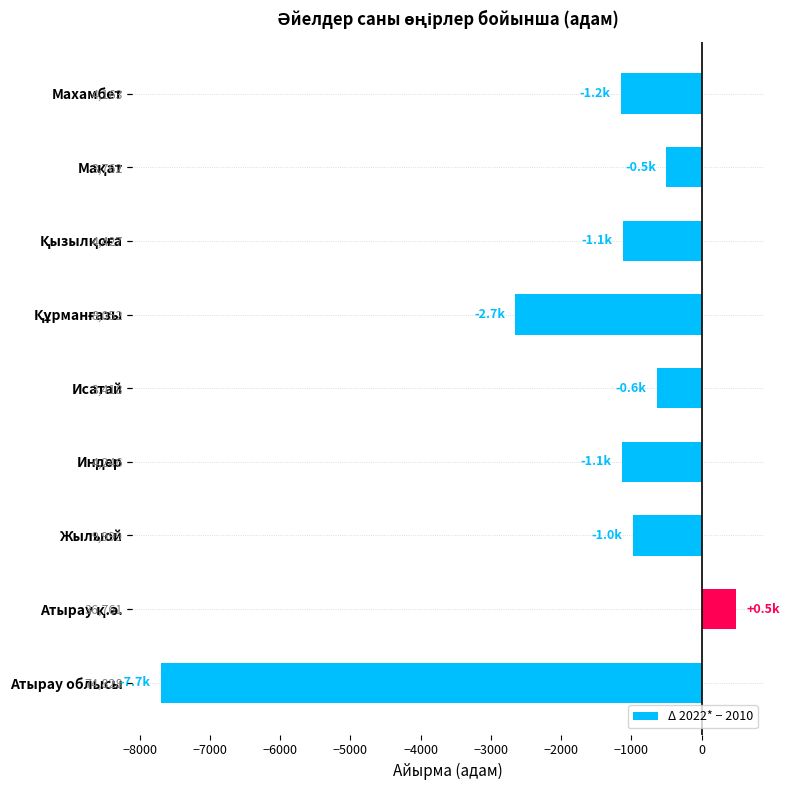

Does the chart contain stacked bars?

No